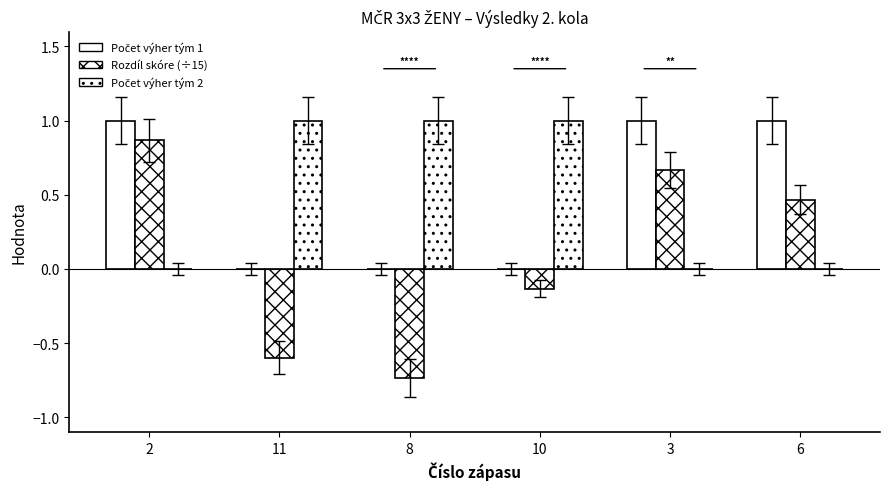

At which category does the chart reach its peak across all series?

2